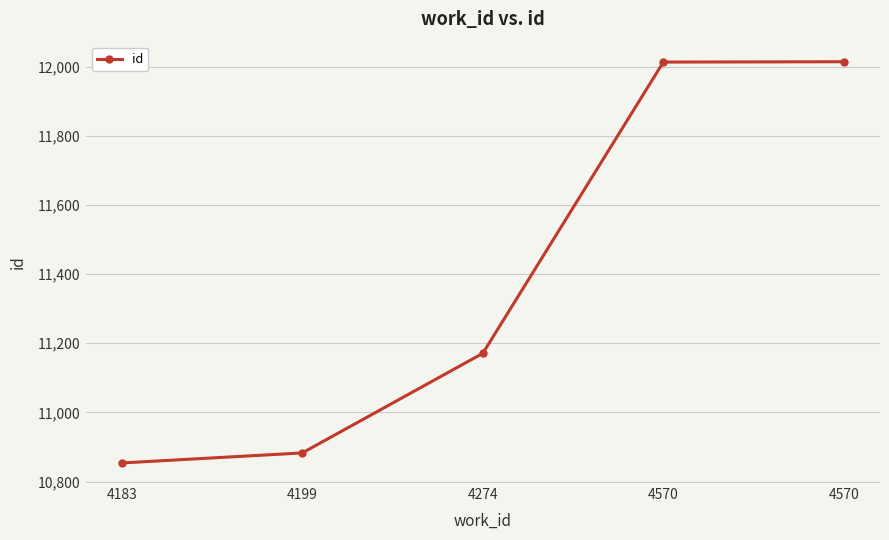

Does the chart have visible grid lines?

Yes